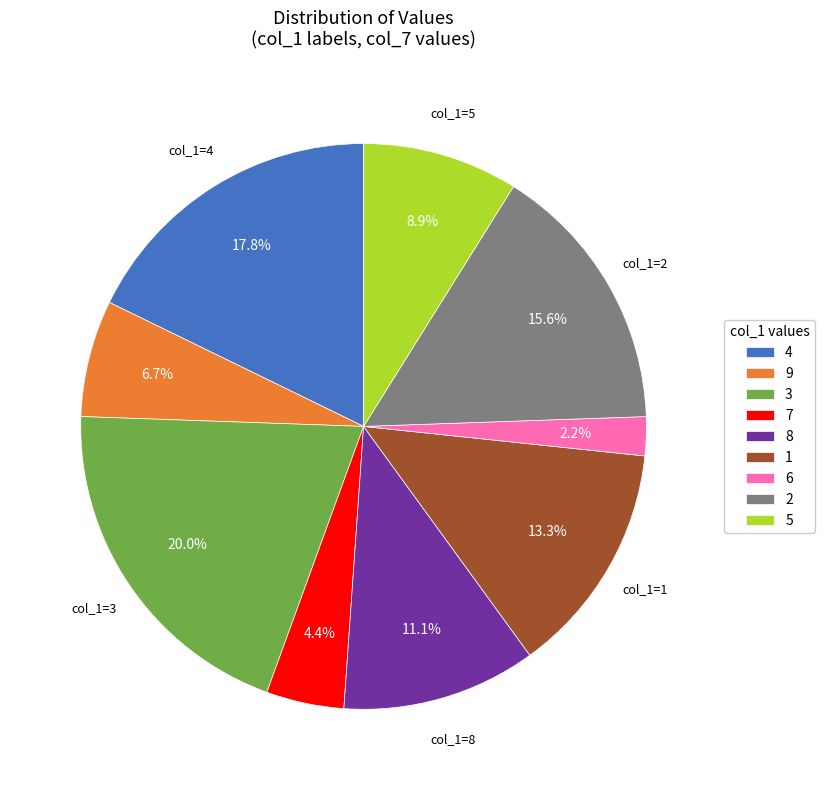

Is it true that 6 is 15% of the pie?

False